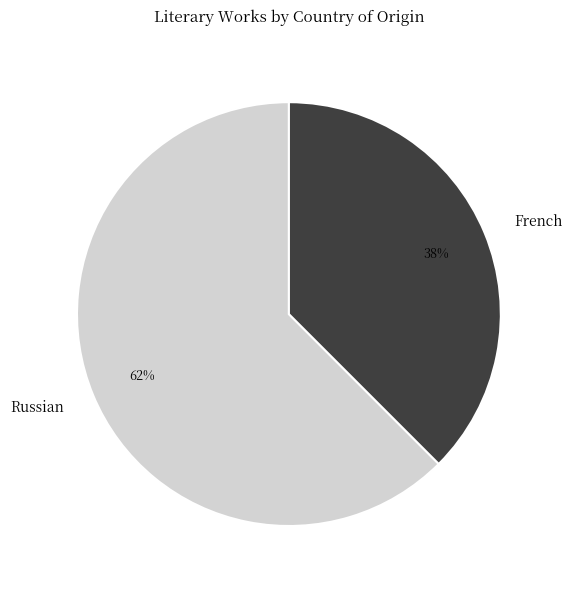

To the nearest percent, what percentage of the pie is Russian?

62%